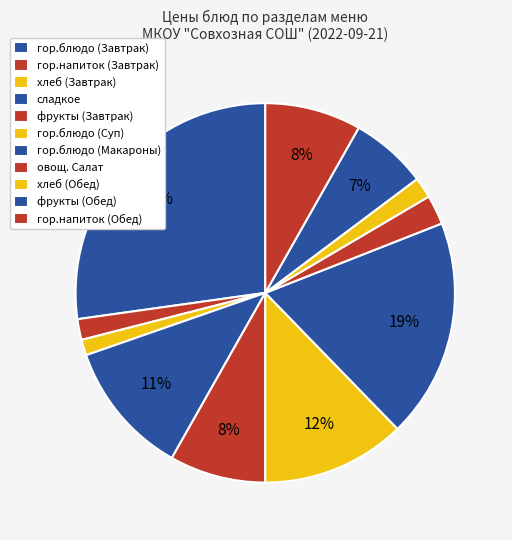

How much of the chart is everything except хлеб (Завтрак)?

98.7%